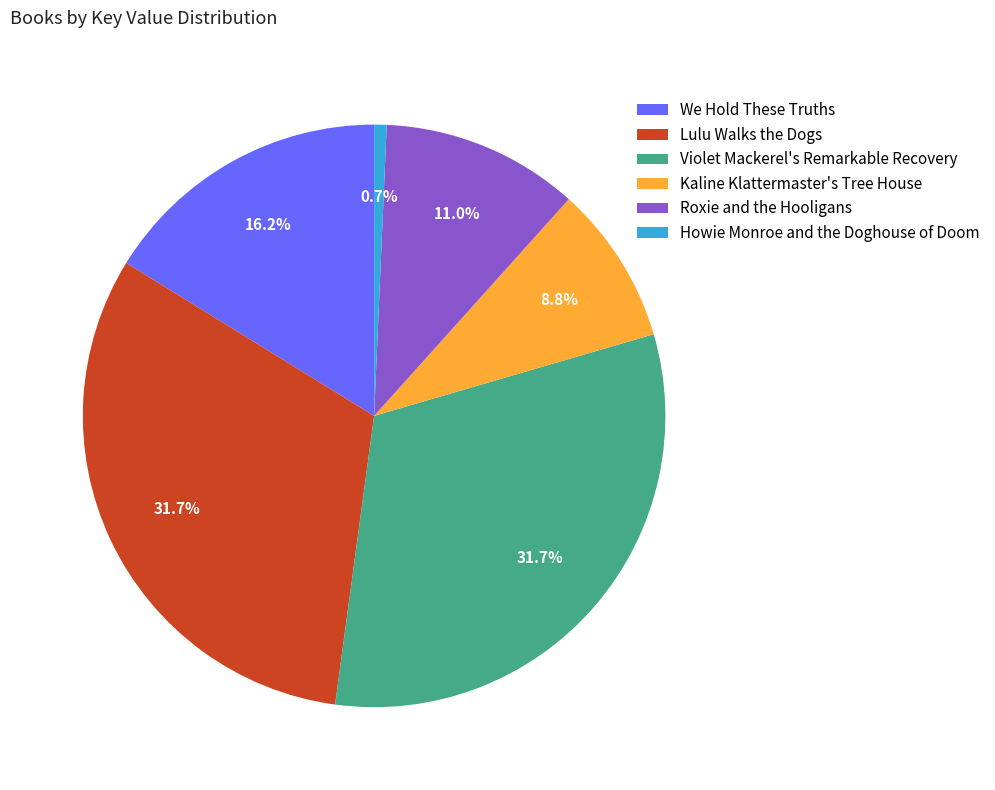

Is Roxie and the Hooligans the majority of the pie?

No